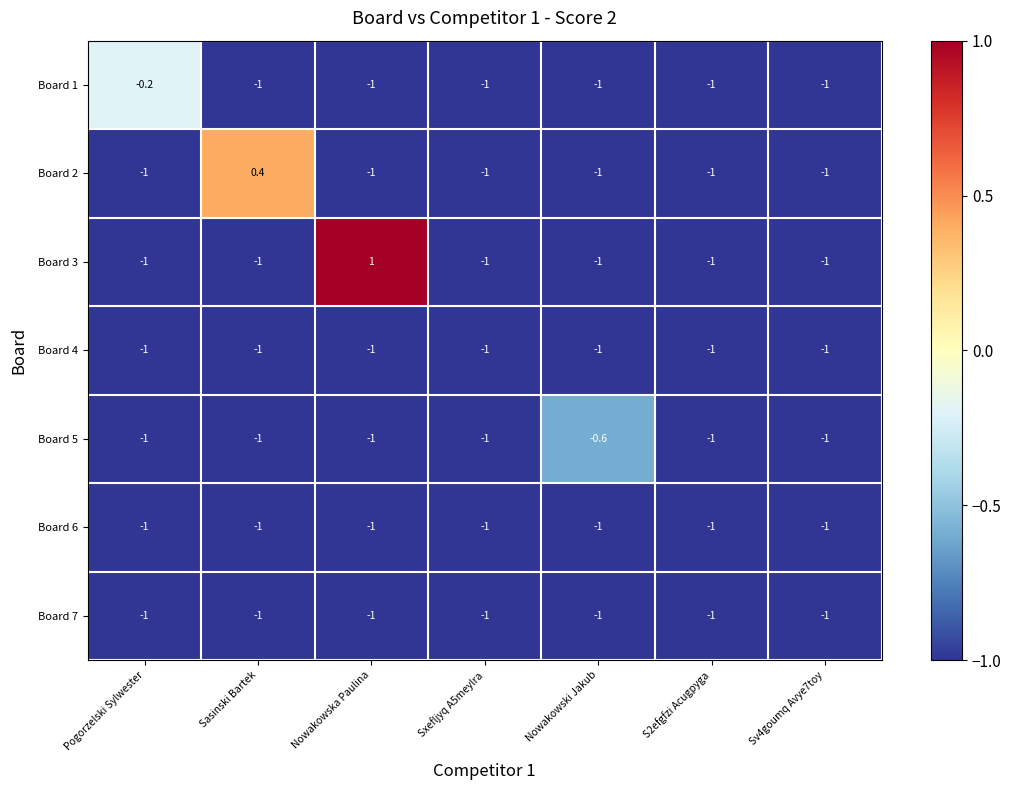

What is the difference between the maximum and minimum values in the Board 1 series?

0.8